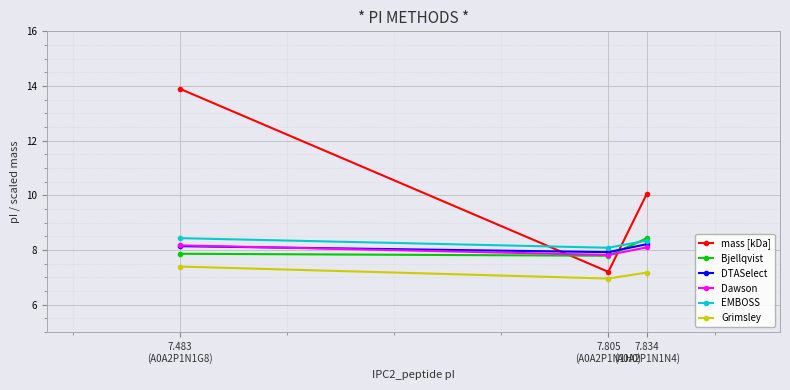

How many DTASelect values are between 7 and 8?

1